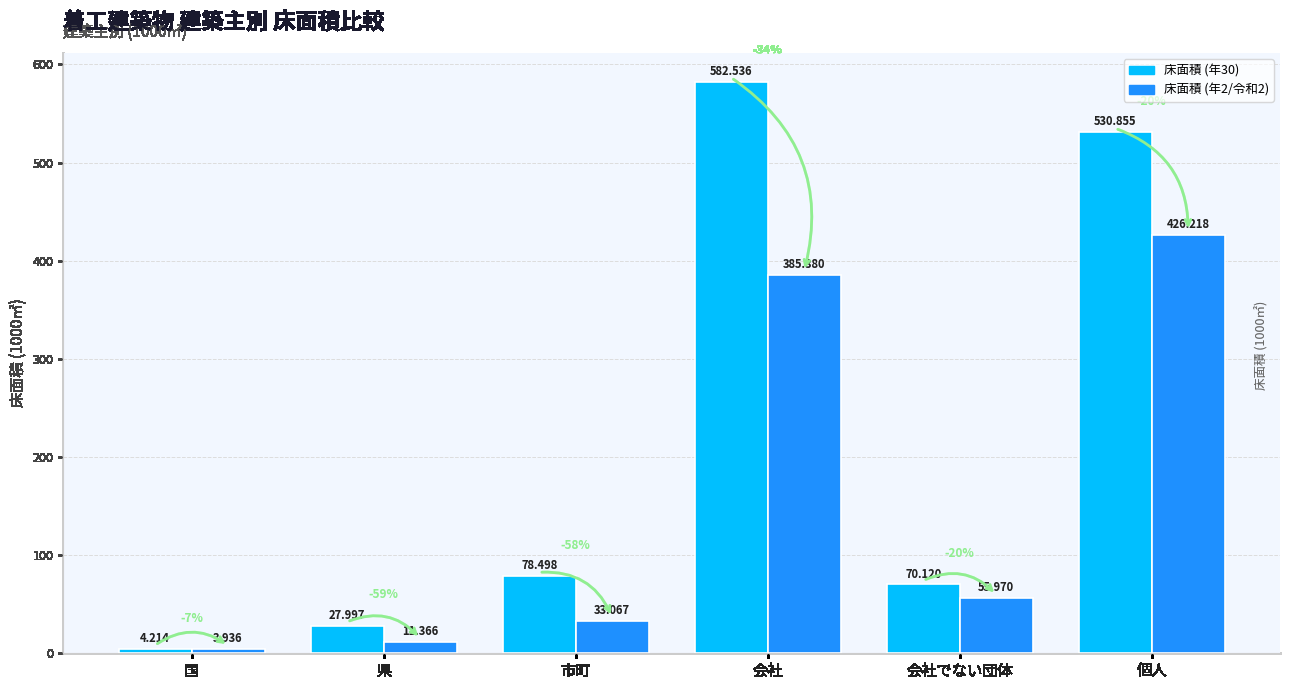

Which label corresponds to the largest value in the chart?

会社